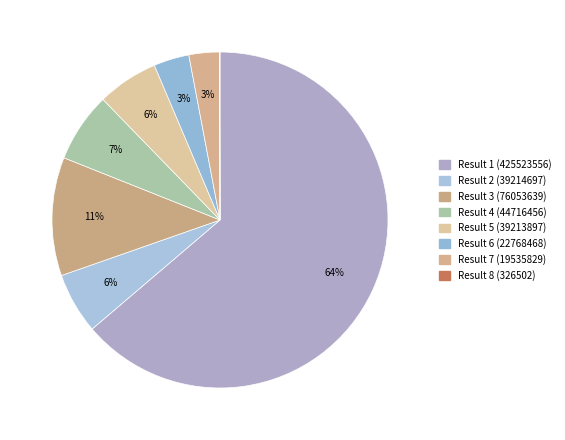

To the nearest percent, what portion does Result 3 (76053639) represent?

11%